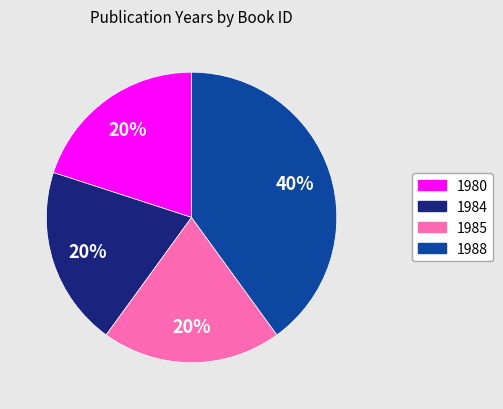

How many slices are in this pie chart?

4